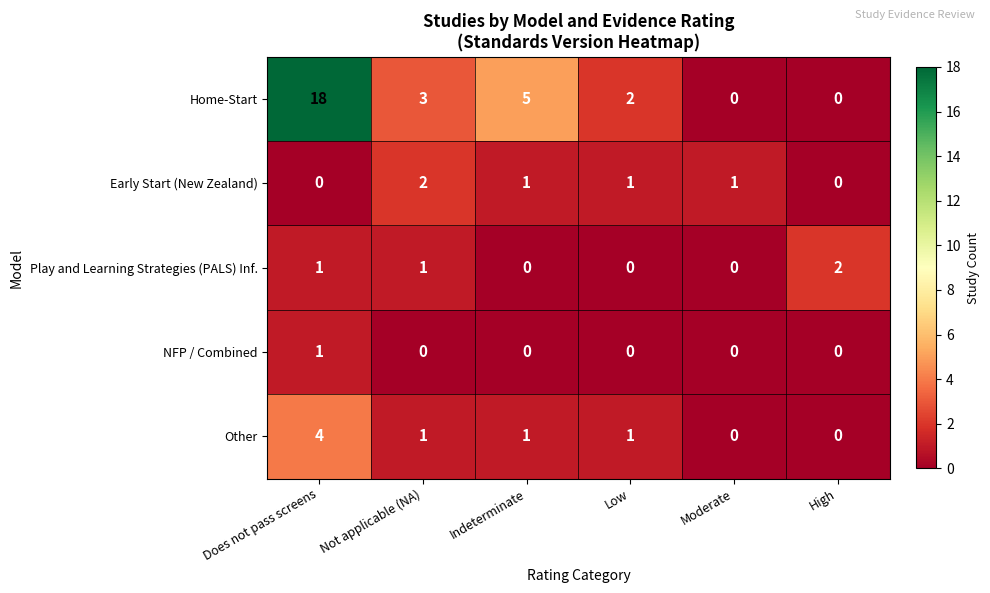

Which series has the largest total across all categories?

Home-Start